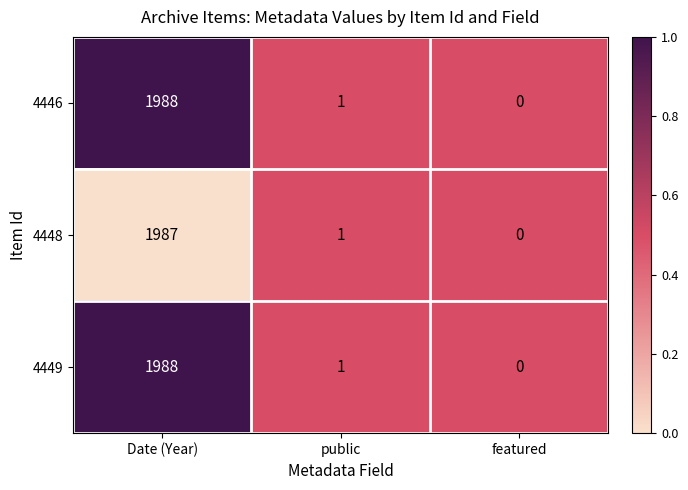

The value of 4449 at featured is -692. True or false?

False